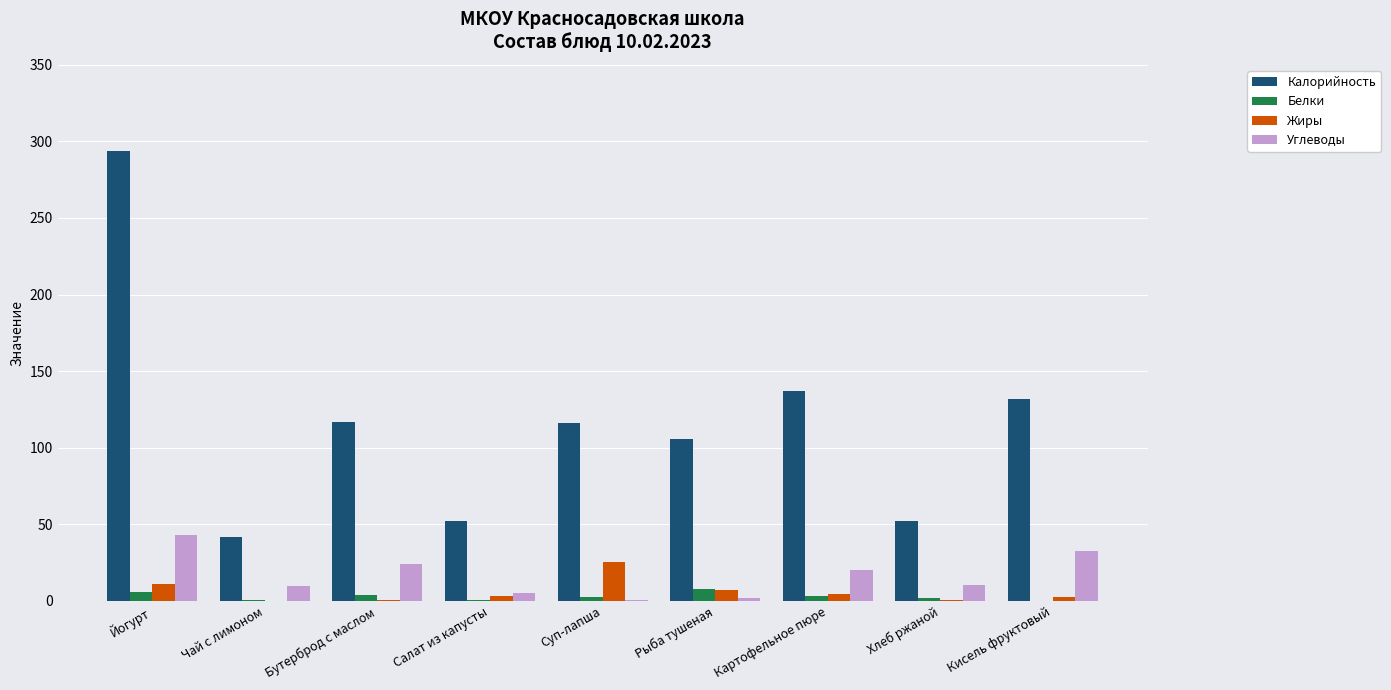

Is the value of Жиры at Кисель фруктовый greater than the value of Углеводы at Йогурт?

No